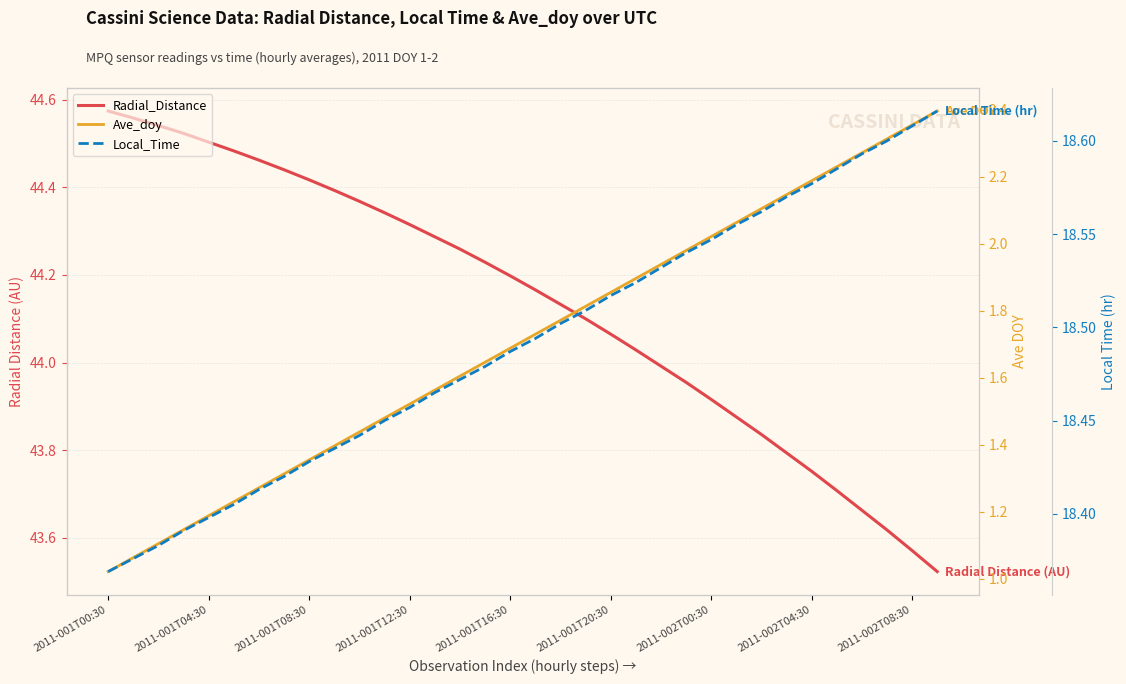

Which series has the widest spread of values?

Ave_doy